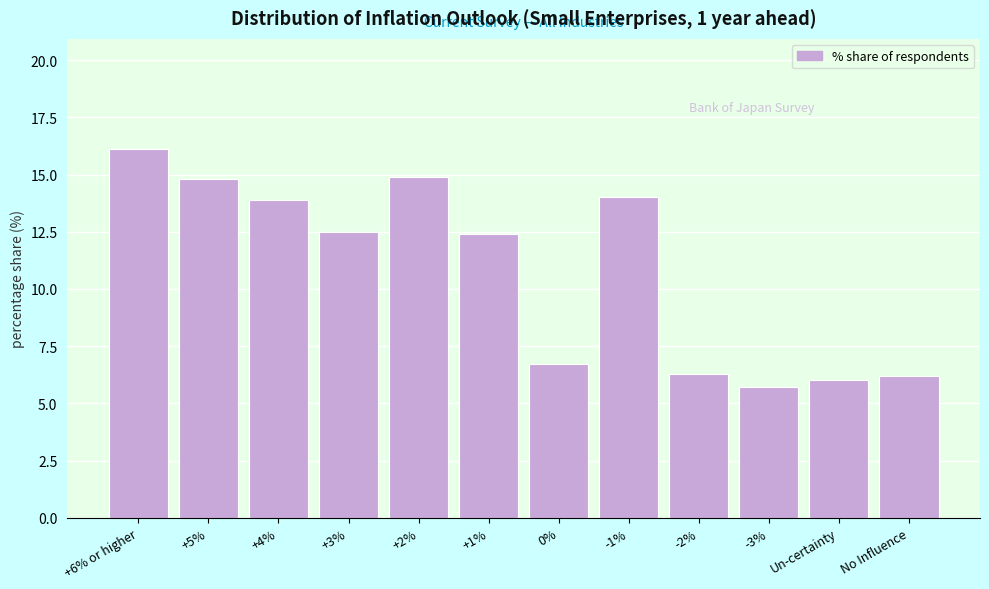

Reading left to right, list all the values displayed in this chart.

16.1	14.8	13.9	12.5	14.9	12.4	6.7	14.0	6.3	5.7	6.0	6.2